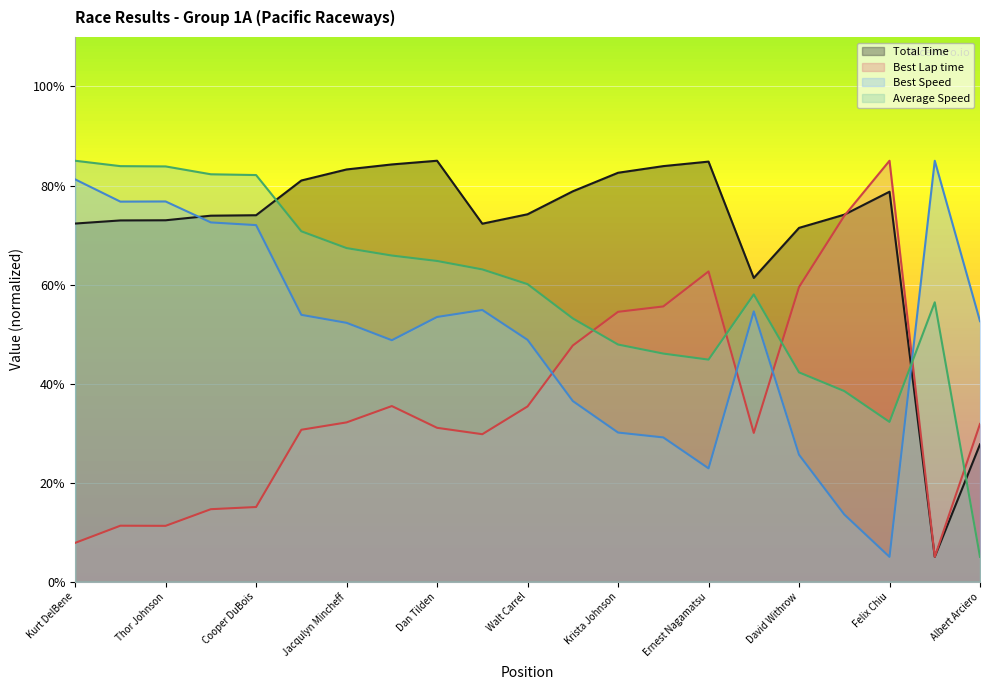

Reading right to left, what are all the values shown in this chart?

Total Time: 27.7	5.0	78.7	74.1	71.4	61.3	84.8	83.9	82.6	78.8	74.2	72.3	85.0	84.3	83.2	81.0	74.0	73.9	73.0	72.9	72.3
Best Lap time: 31.8	5.0	85.0	73.9	59.5	30.0	62.6	55.6	54.5	47.7	35.4	29.8	31.1	35.5	32.2	30.7	15.1	14.6	11.3	11.3	7.8
Best Speed: 52.6	85.0	5.0	13.6	25.6	54.6	22.9	29.1	30.1	36.5	48.8	54.9	53.5	48.8	52.3	53.9	72.0	72.5	76.8	76.7	81.2
Average Speed: 5.0	56.4	32.3	38.5	42.3	58.0	44.8	46.1	47.9	53.2	60.1	63.1	64.8	65.9	67.4	70.8	82.1	82.3	83.9	83.9	85.0